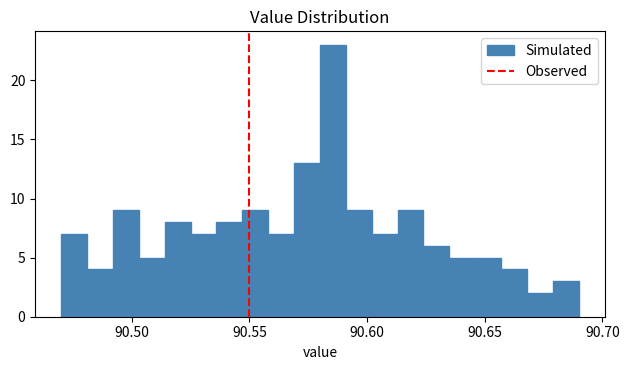

Read against the x-axis, roughly where is the centre of the tallest bar?

90.585